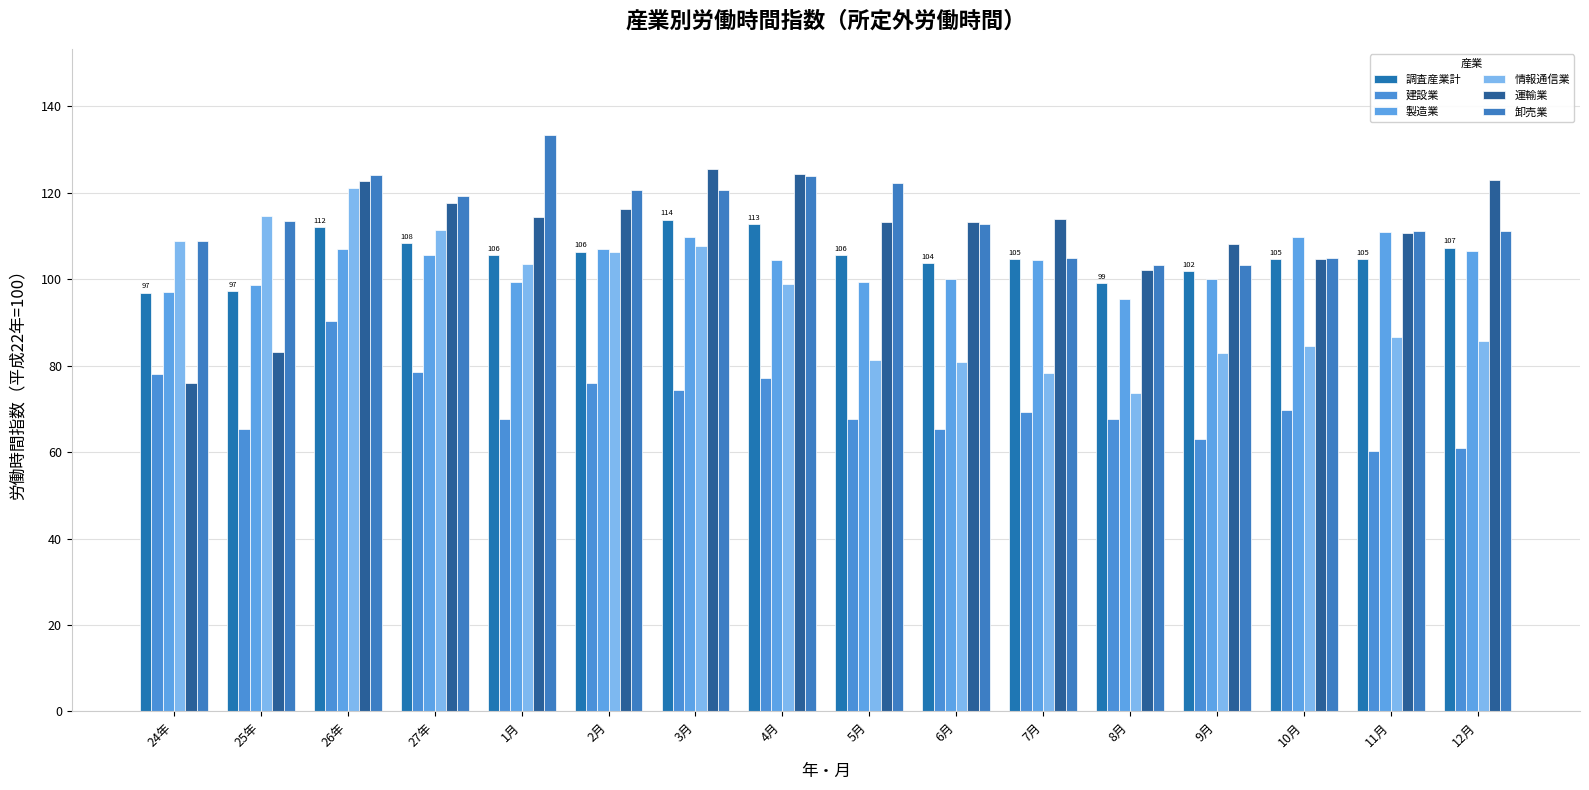

Reading right to left, transcribe all the data shown in this chart.

調査産業計: 12月=107.3	11月=104.6	10月=104.6	9月=101.8	8月=99.1	7月=104.6	6月=103.7	5月=105.5	4月=112.8	3月=113.8	2月=106.4	1月=105.5	27年=108.3	26年=112.0	25年=97.3	24年=96.9
建設業: 12月=60.9	11月=60.3	10月=69.8	9月=63.1	8月=67.6	7月=69.3	6月=65.4	5月=67.6	4月=77.1	3月=74.3	2月=76.0	1月=67.6	27年=78.5	26年=90.3	25年=65.3	24年=78.1
製造業: 12月=106.5	11月=111.0	10月=109.7	9月=100.0	8月=95.5	7月=104.5	6月=100.0	5月=99.4	4月=104.5	3月=109.7	2月=107.1	1月=99.4	27年=105.6	26年=107.0	25年=98.6	24年=97.0
情報通信業: 12月=85.6	11月=86.6	10月=84.5	9月=83.0	8月=73.7	7月=78.4	6月=80.9	5月=81.4	4月=99.0	3月=107.7	2月=106.2	1月=103.6	27年=111.4	26年=121.2	25年=114.6	24年=108.9
運輸業: 12月=123.0	11月=110.6	10月=104.7	9月=108.1	8月=102.1	7月=114.0	6月=113.2	5月=113.2	4月=124.3	3月=125.5	2月=116.2	1月=114.5	27年=117.6	26年=122.8	25年=83.1	24年=76.1
卸売業: 12月=111.1	11月=111.1	10月=104.8	9月=103.2	8月=103.2	7月=104.8	6月=112.7	5月=122.2	4月=123.8	3月=120.6	2月=120.6	1月=133.3	27年=119.2	26年=124.0	25年=113.4	24年=108.9